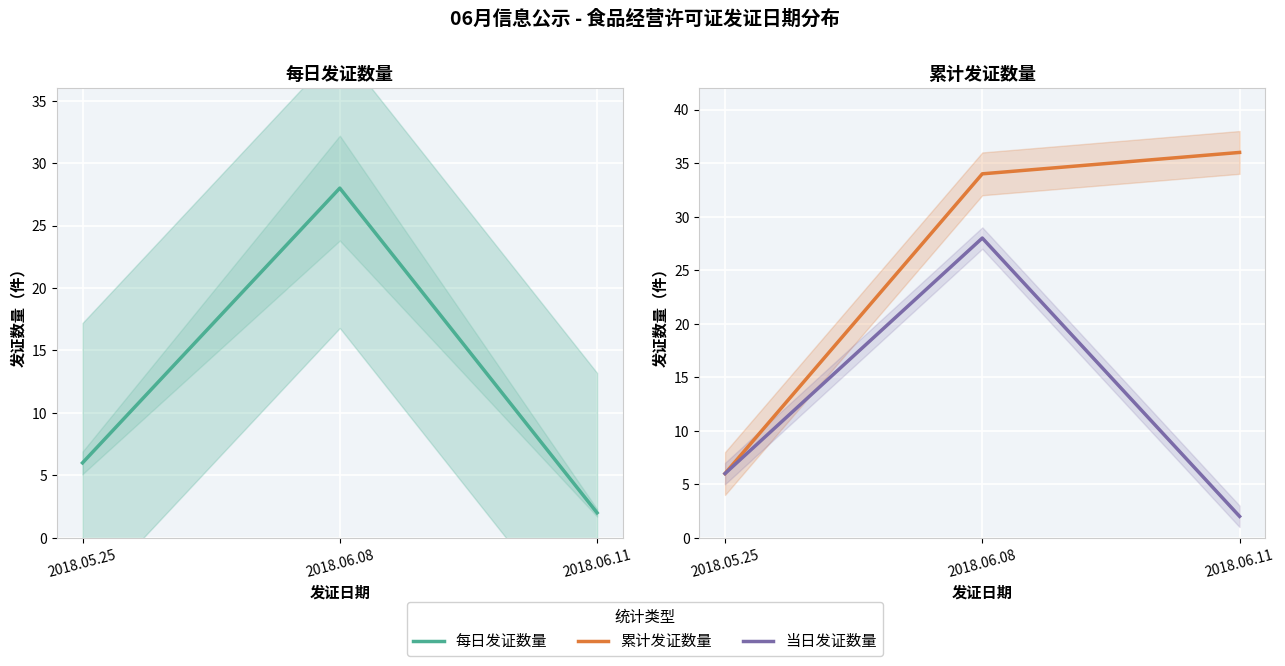

At which label does 每日发证数量 first exceed 6?

2018.06.08